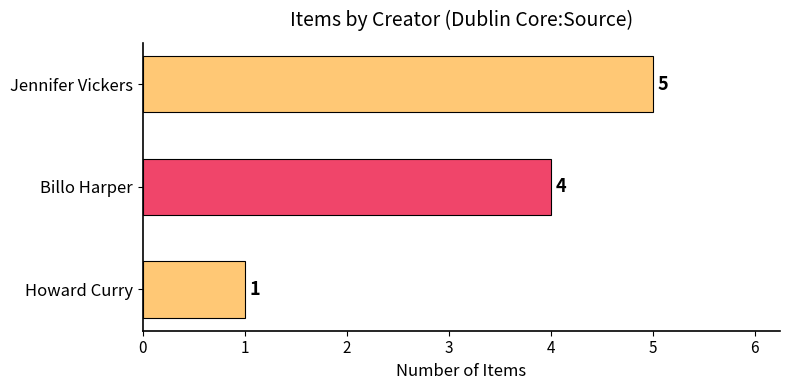

List the labels in order of value, smallest first.

Howard Curry, Billo Harper, Jennifer Vickers